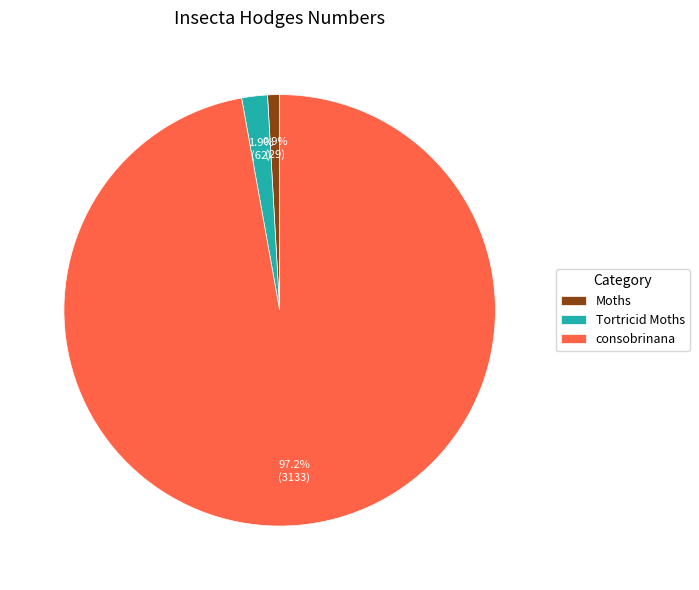

Rank the categories by value from lowest to highest.

Moths, Tortricid Moths, consobrinana